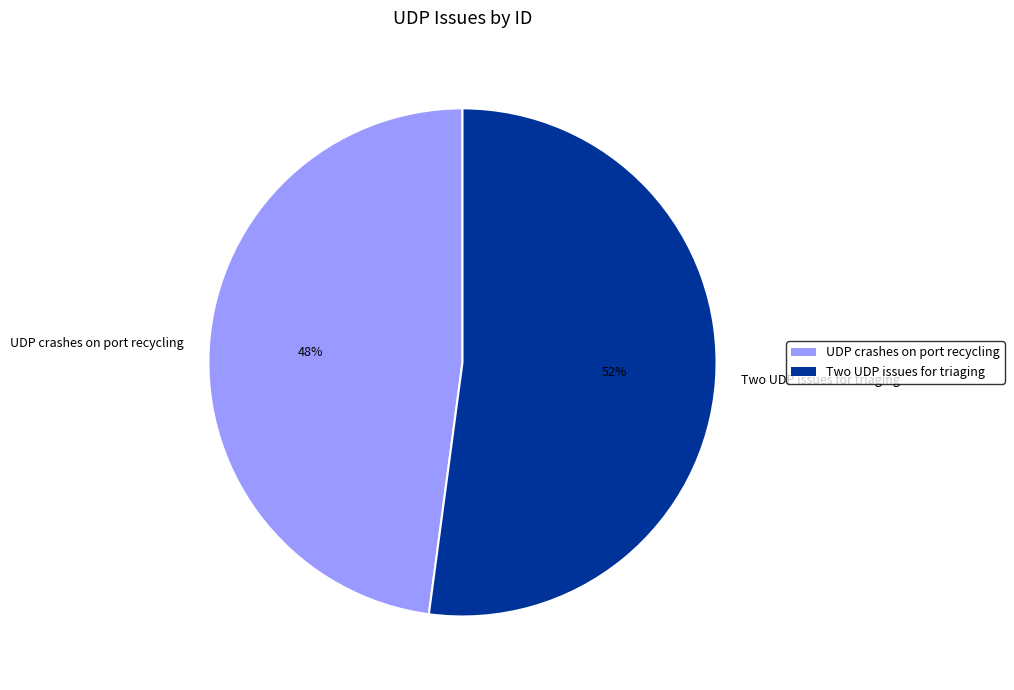

What is the largest slice in the pie chart?

Two UDP issues for triaging